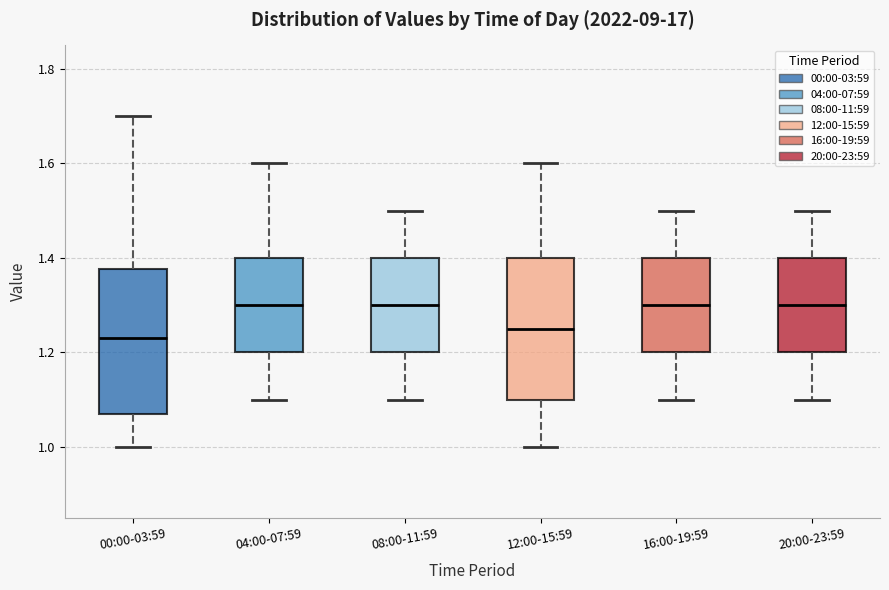

Reading left to right, transcribe this box plot: for each box, give where its median line is, the range the box spans, and where its two whiskers end, as read against the y-axis. The values are not printed on the chart, so give them approximately, as read against the axis.

00:00-03:59: median 1.24, box 1.08 to 1.38, whiskers 1.00 to 1.70
04:00-07:59: median 1.30, box 1.20 to 1.40, whiskers 1.10 to 1.60
08:00-11:59: median 1.30, box 1.20 to 1.40, whiskers 1.10 to 1.50
12:00-15:59: median 1.26, box 1.10 to 1.40, whiskers 1.00 to 1.60
16:00-19:59: median 1.30, box 1.20 to 1.40, whiskers 1.10 to 1.50
20:00-23:59: median 1.30, box 1.20 to 1.40, whiskers 1.10 to 1.50